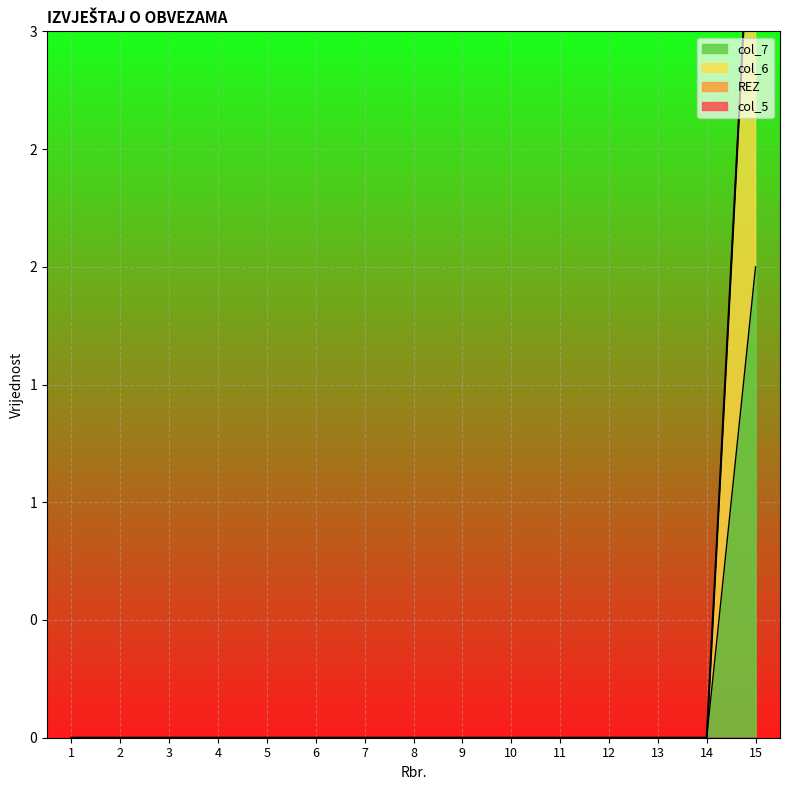

List the labels in order of REZ value, largest first.

15, 1, 2, 3, 4, 5, 6, 7, 8, 9, 10, 11, 12, 13, 14